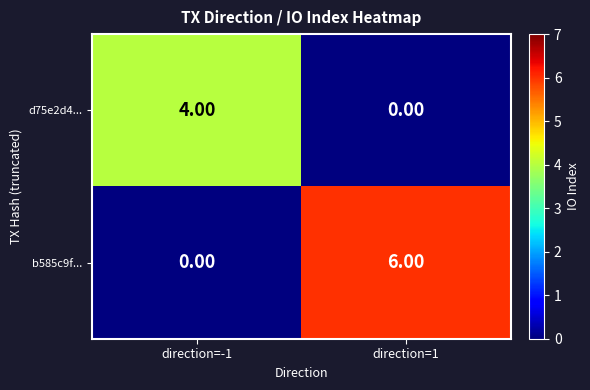

Which series has the largest total across all categories?

b585c9f...